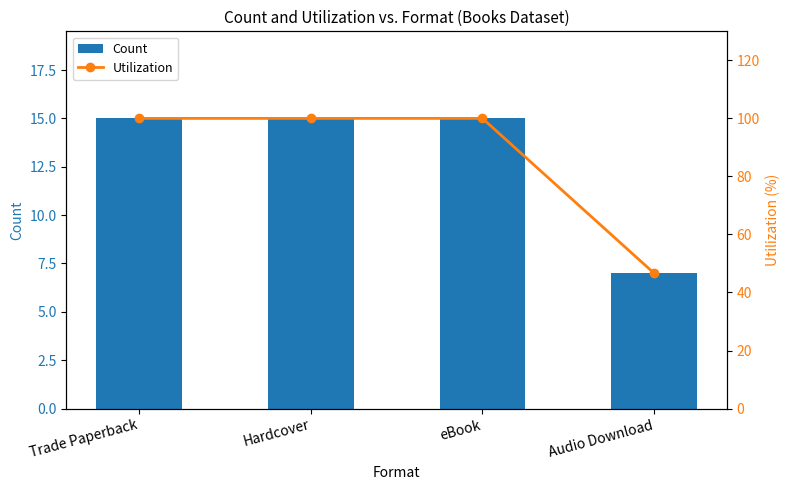

Between Trade Paperback and eBook, which series saw the biggest shift?

Count